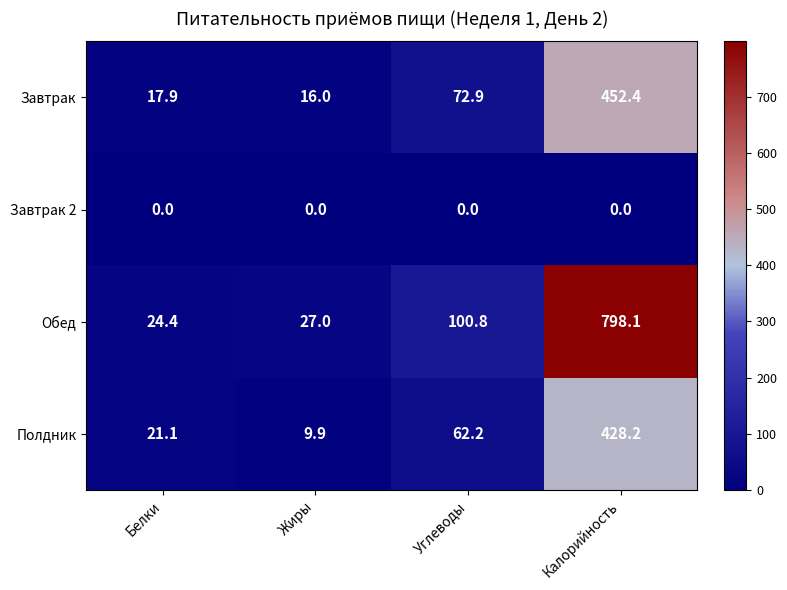

What is the sum of all Завтрак values?

559.2